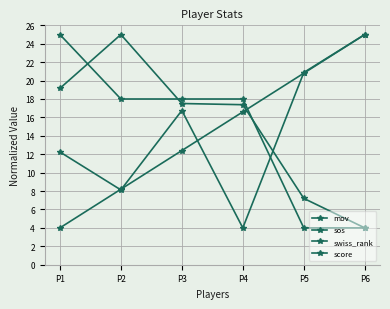

At which label does sos reach its peak?

P6